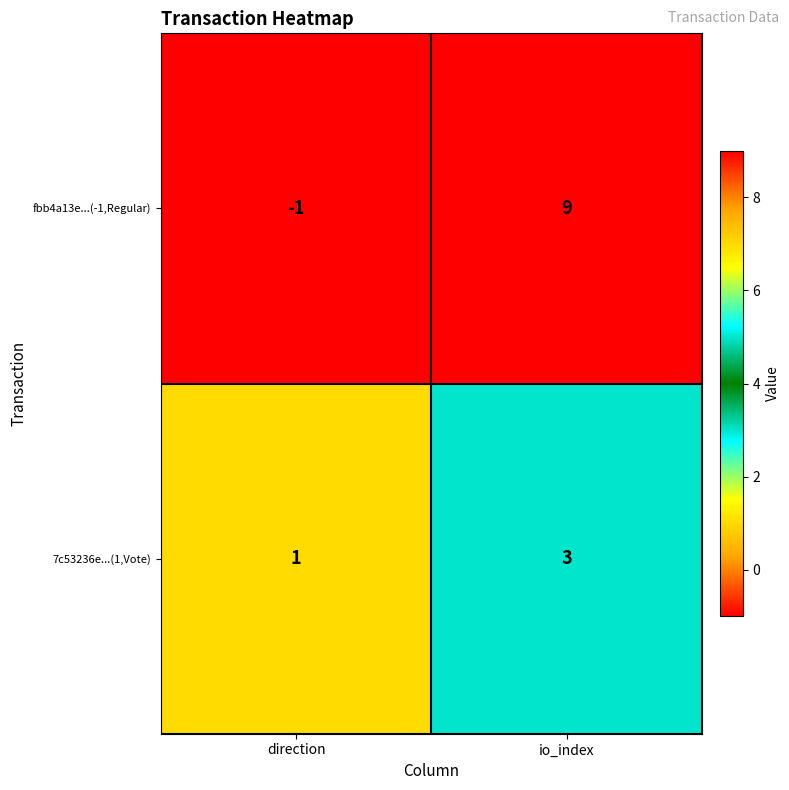

List the series in order of their peak value, highest first.

fbb4a13e...(-1,Regular), 7c53236e...(1,Vote)